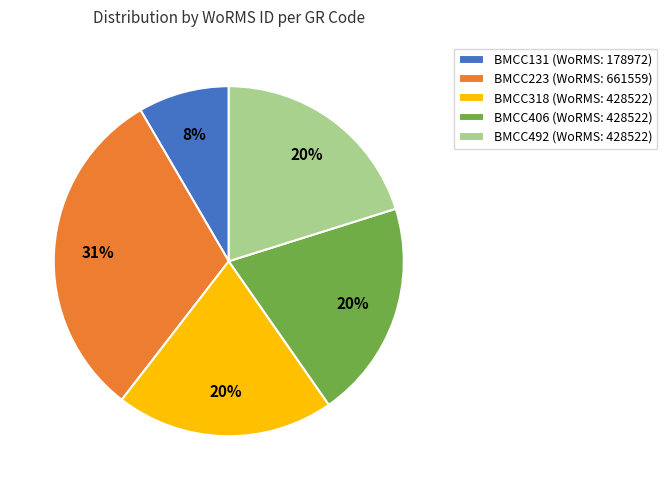

Is there a majority slice in this chart?

No